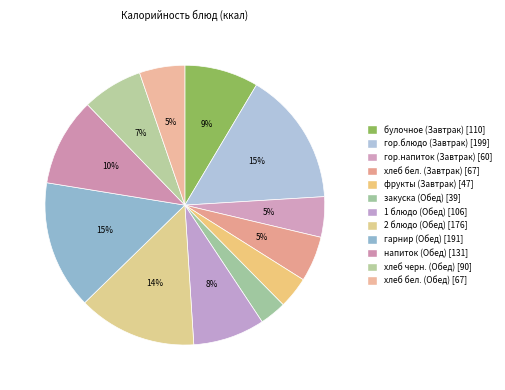

How many segments does this pie chart have?

12